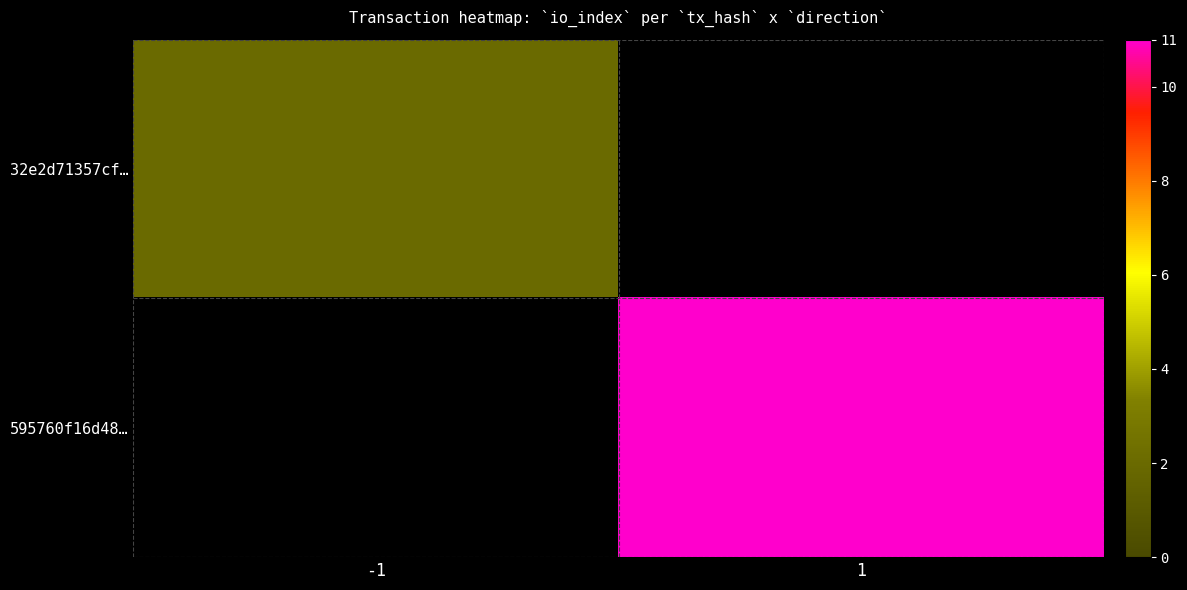

Is the value of 32e2d71357cf… at -1 greater than the value of 595760f16d48… at -1?

No